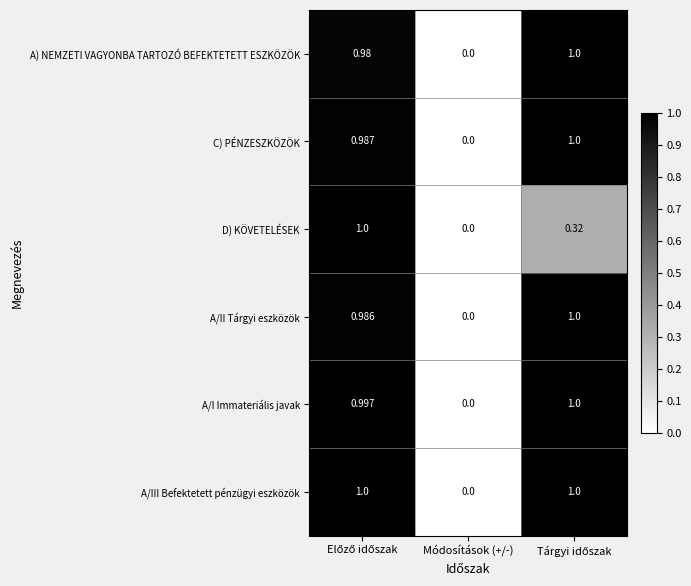

At which label does A) NEMZETI VAGYONBA TARTOZÓ BEFEKTETETT ESZKÖZÖK reach its minimum?

Módosítások (+/-)